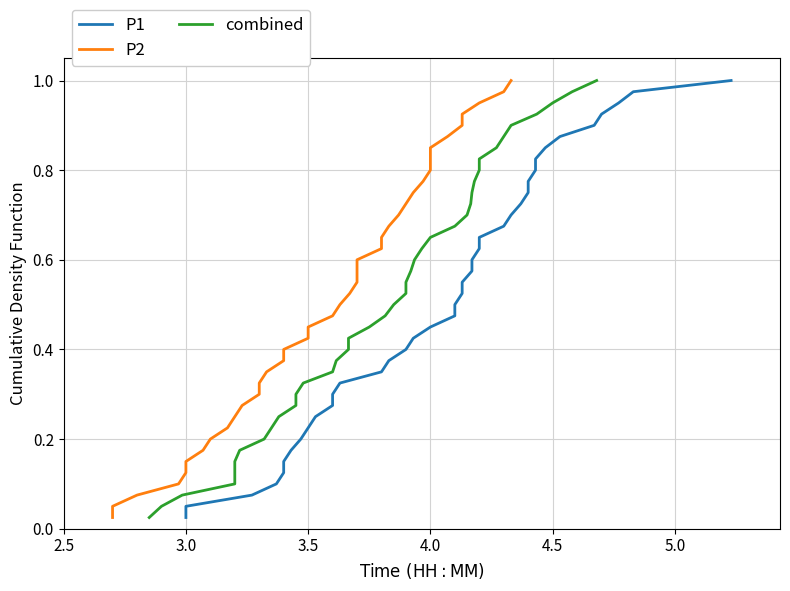

Reading left to right, list all the values displayed in this chart.

P1: 0.0	0.1	0.1	0.1	0.1	0.1	0.2	0.2	0.2	0.2	0.3	0.3	0.3	0.3	0.4	0.4	0.4	0.5	0.5	0.5	0.5	0.6	0.6	0.6	0.6	0.7	0.7	0.7	0.7	0.8	0.8	0.8	0.8	0.8	0.9	0.9	0.9	0.9	1.0	1.0
P2: 0.0	0.1	0.1	0.1	0.1	0.1	0.2	0.2	0.2	0.2	0.3	0.3	0.3	0.3	0.4	0.4	0.4	0.5	0.5	0.5	0.5	0.6	0.6	0.6	0.6	0.7	0.7	0.7	0.7	0.8	0.8	0.8	0.8	0.8	0.9	0.9	0.9	0.9	1.0	1.0
combined: 0.0	0.1	0.1	0.1	0.1	0.1	0.2	0.2	0.2	0.2	0.3	0.3	0.3	0.3	0.4	0.4	0.4	0.5	0.5	0.5	0.5	0.6	0.6	0.6	0.6	0.7	0.7	0.7	0.7	0.8	0.8	0.8	0.8	0.8	0.9	0.9	0.9	0.9	1.0	1.0